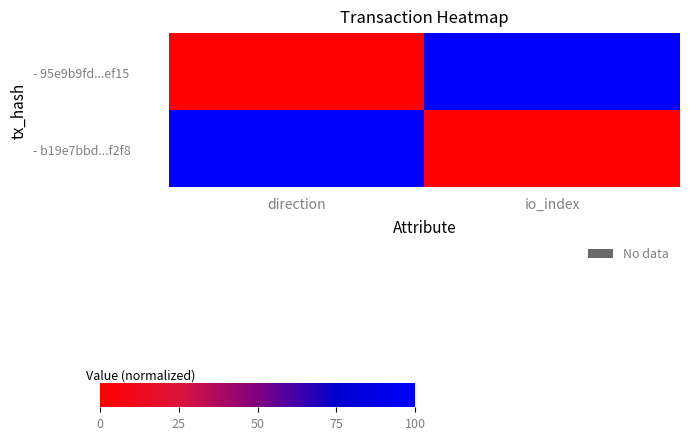

Reading left to right, extract all data points from this chart.

- 95e9b9fd...ef15: direction=0	io_index=100
- b19e7bbd...f2f8: direction=100	io_index=0